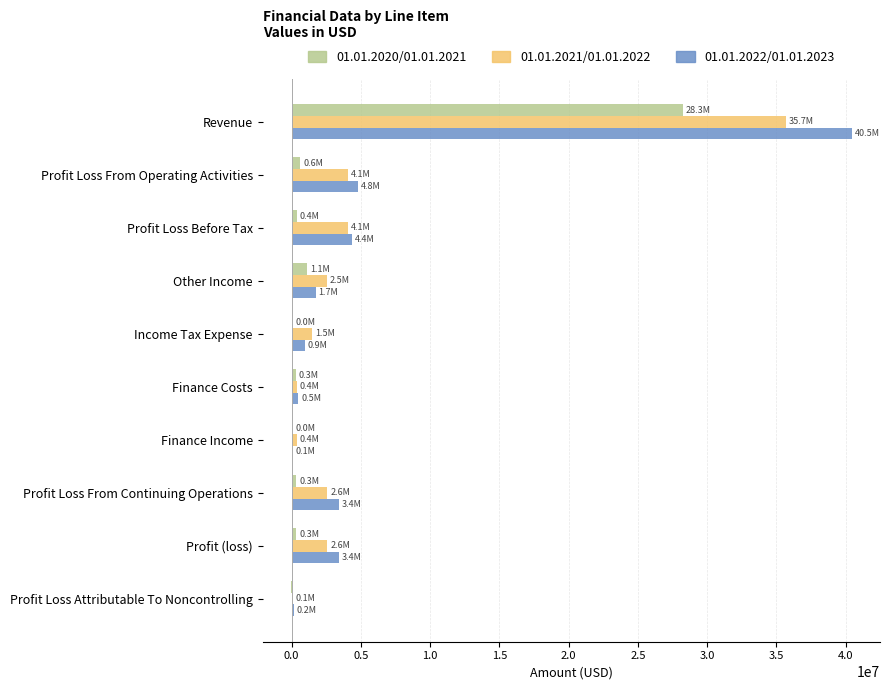

At which category does the chart reach its peak across all series?

Revenue